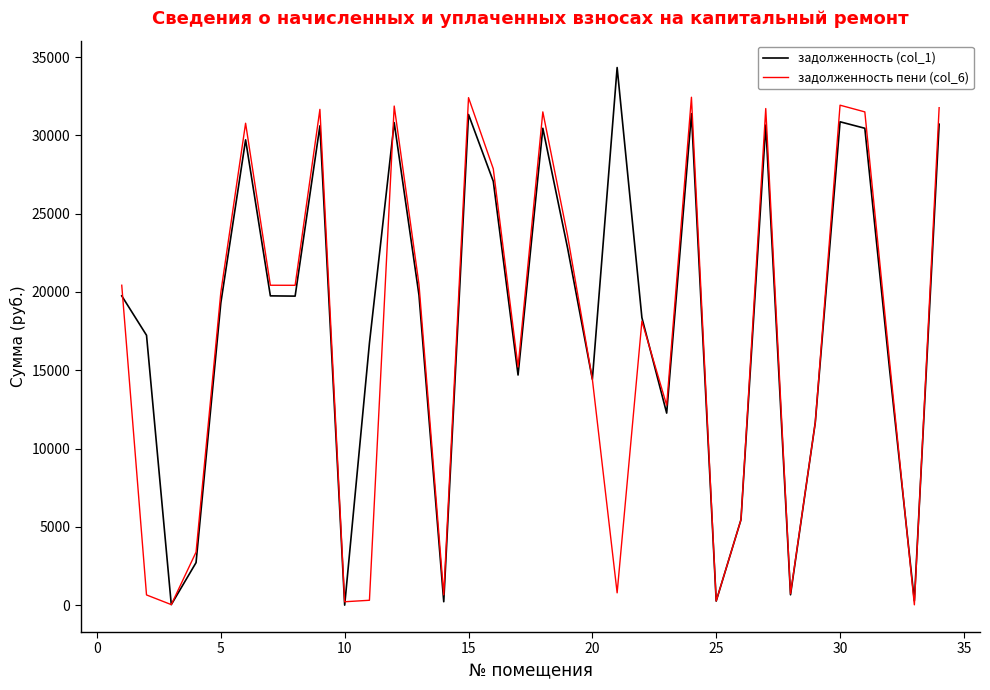

List the series in order of their peak value, highest first.

задолженность (col_1), задолженность пени (col_6)